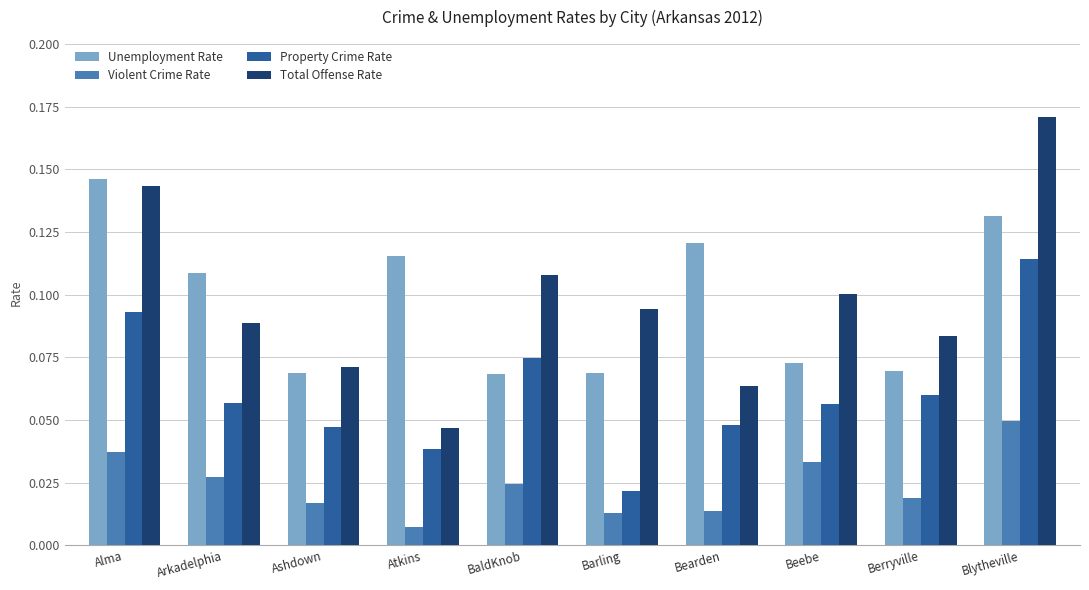

At which category does the chart reach its peak across all series?

Blytheville